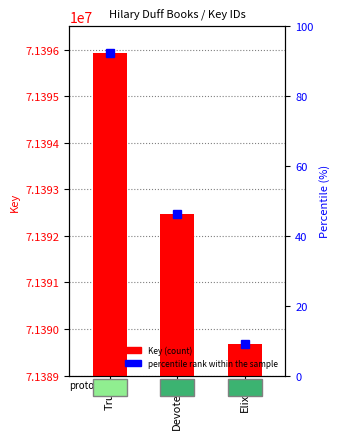

What is the average value?

71392688